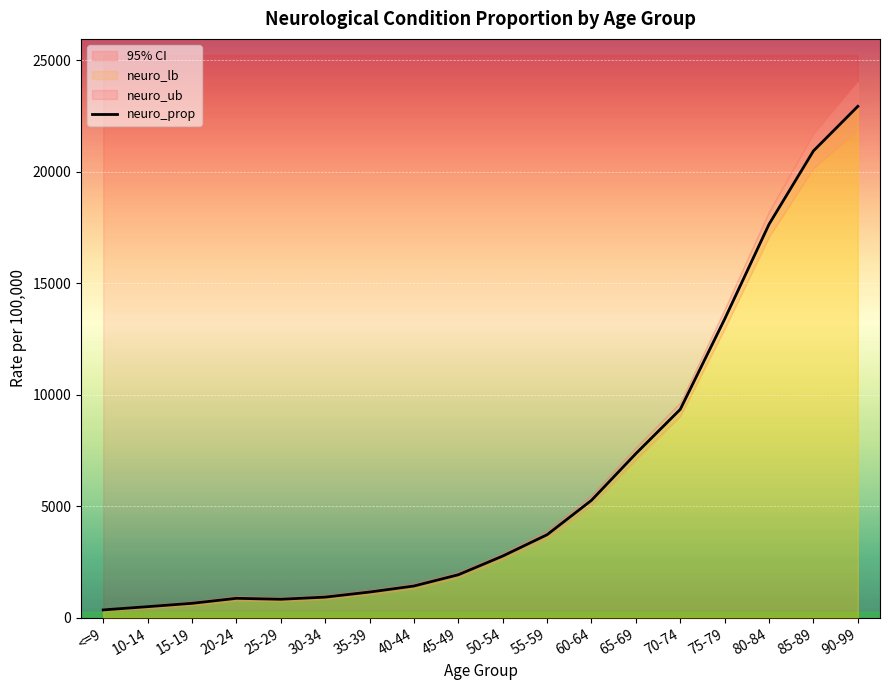

At which label is the value closest to 11642?

75-79